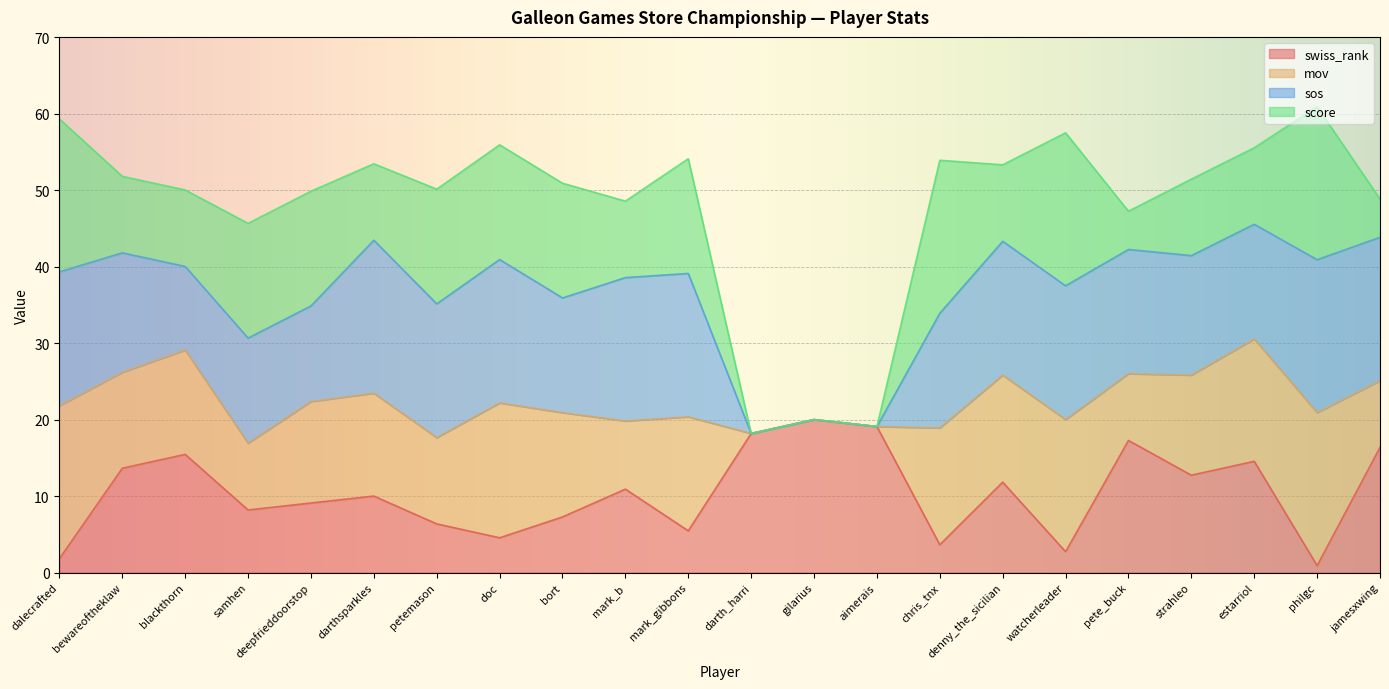

How many values in the score series are below 6?

5